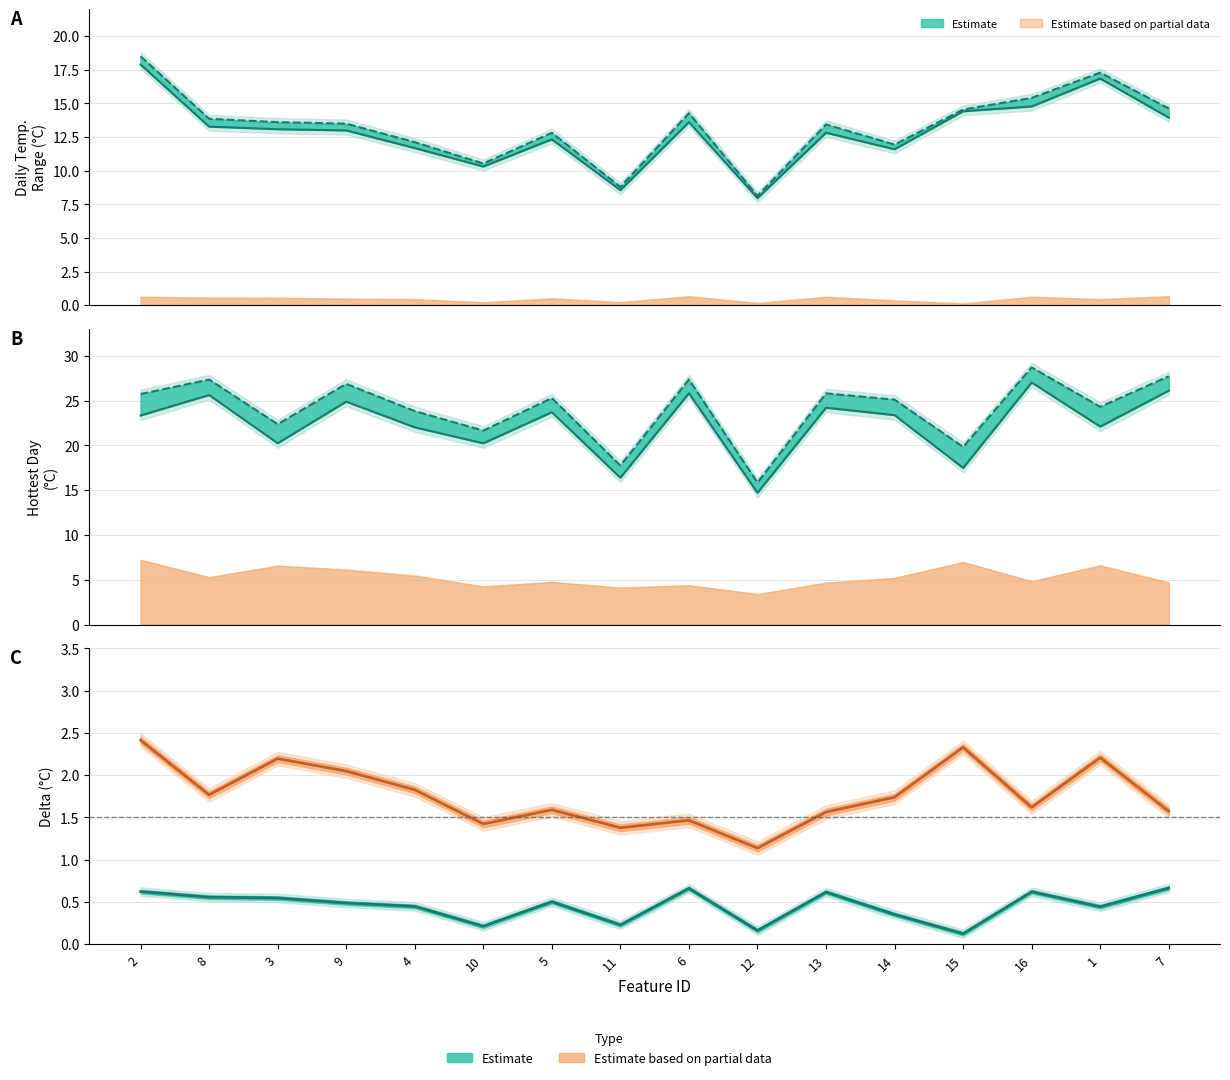

True or false: hottest_day present and daily_temp_range present cross at least once.

False